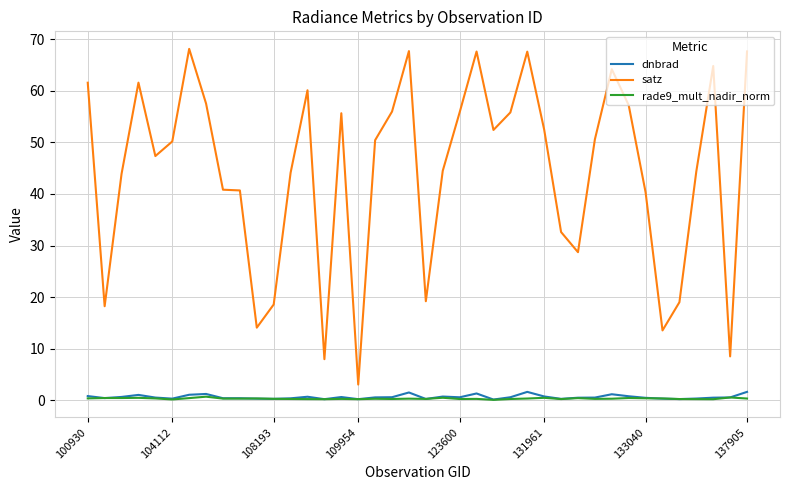

Which series has the largest total across all categories?

satz